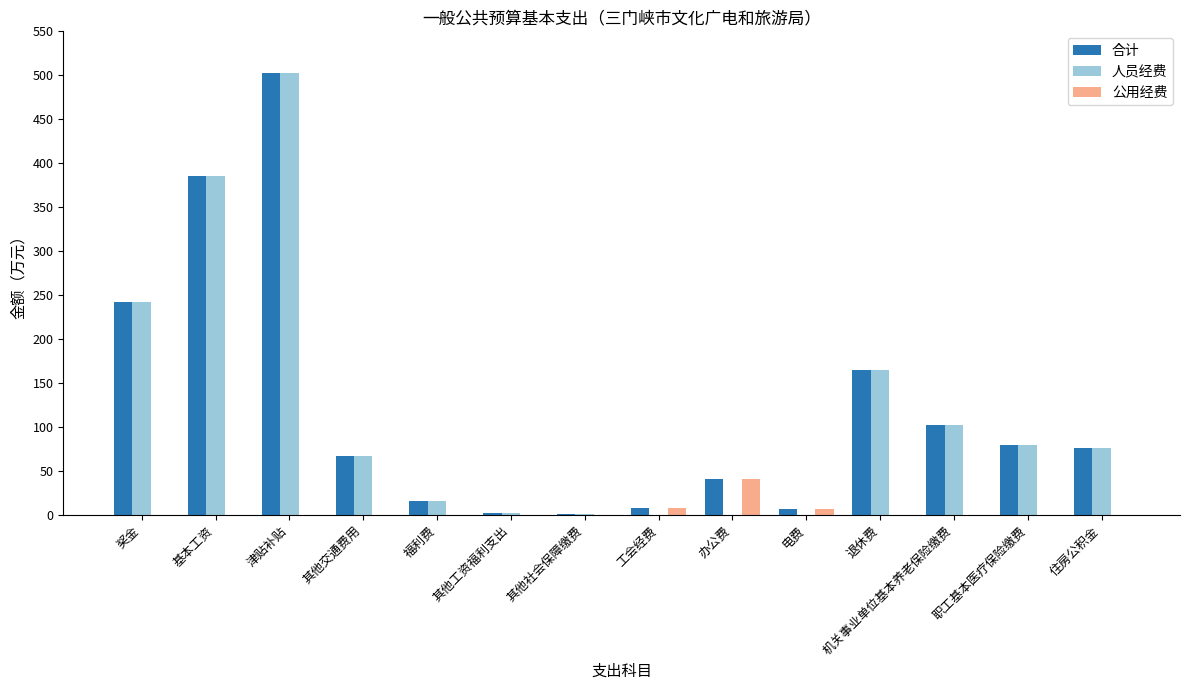

Which series has the largest range (max minus min)?

人员经费